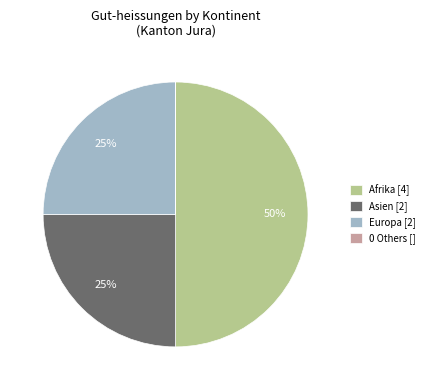

To the nearest percent, what is the difference between the largest and smallest slice percentages?

50%